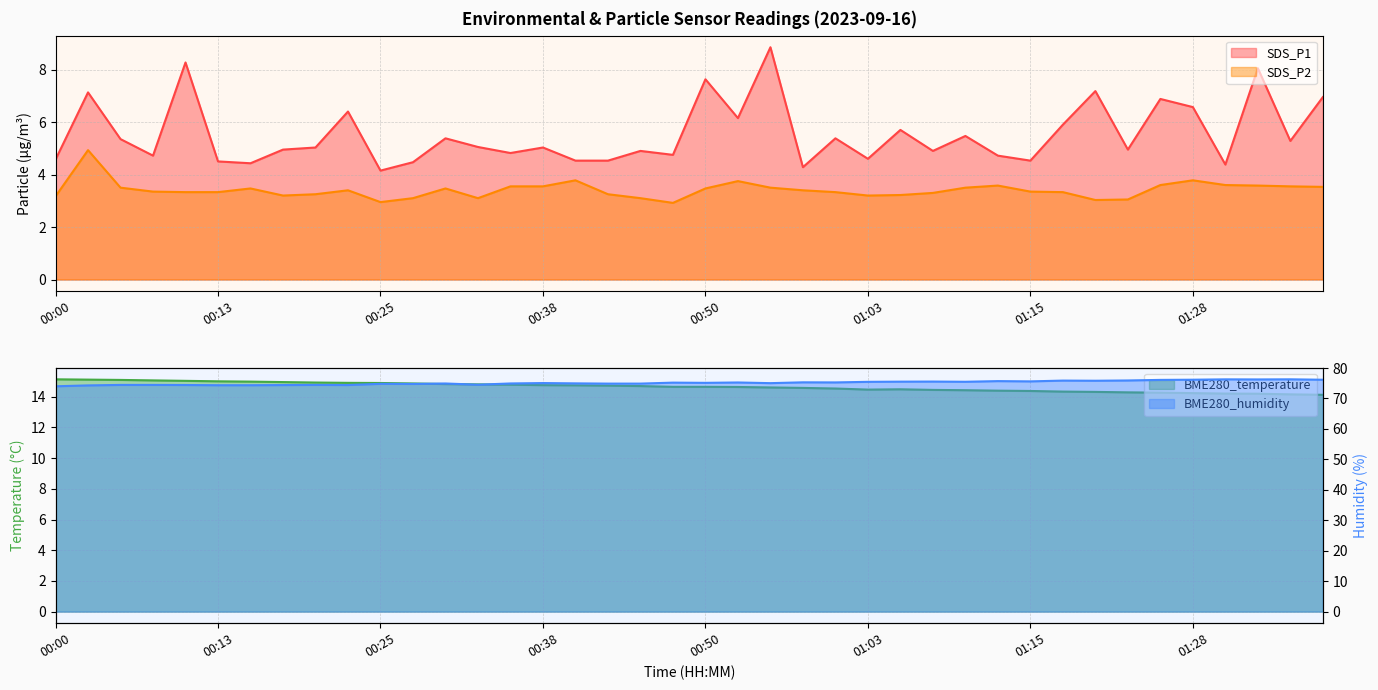

Reading right to left, extract all data points from this chart.

SDS_P1: 01:38=7.0	01:36=5.3	01:33=8.1	01:30=4.4	01:28=6.6	01:25=6.9	01:23=5.0	01:20=7.2	01:18=5.9	01:15=4.5	01:13=4.7	01:10=5.5	01:08=4.9	01:05=5.7	01:03=4.6	01:00=5.4	00:58=4.3	00:55=8.8	00:53=6.2	00:50=7.6	00:48=4.8	00:45=4.9	00:43=4.5	00:40=4.5	00:38=5.0	00:35=4.8	00:33=5.0	00:30=5.4	00:28=4.5	00:25=4.2	00:23=6.4	00:20=5.0	00:18=5.0	00:15=4.4	00:13=4.5	00:10=8.3	00:08=4.7	00:05=5.3	00:03=7.1	00:00=4.6
SDS_P2: 01:38=3.5	01:36=3.5	01:33=3.6	01:30=3.6	01:28=3.8	01:25=3.6	01:23=3.0	01:20=3.0	01:18=3.3	01:15=3.4	01:13=3.6	01:10=3.5	01:08=3.3	01:05=3.2	01:03=3.2	01:00=3.3	00:58=3.4	00:55=3.5	00:53=3.8	00:50=3.5	00:48=2.9	00:45=3.1	00:43=3.2	00:40=3.8	00:38=3.5	00:35=3.5	00:33=3.1	00:30=3.5	00:28=3.1	00:25=3.0	00:23=3.4	00:20=3.2	00:18=3.2	00:15=3.5	00:13=3.3	00:10=3.3	00:08=3.4	00:05=3.5	00:03=4.9	00:00=3.2
BME280_temperature: 01:38=14.1	01:36=14.2	01:33=14.2	01:30=14.2	01:28=14.2	01:25=14.3	01:23=14.3	01:20=14.3	01:18=14.3	01:15=14.4	01:13=14.4	01:10=14.4	01:08=14.4	01:05=14.5	01:03=14.5	01:00=14.5	00:58=14.6	00:55=14.6	00:53=14.6	00:50=14.7	00:48=14.7	00:45=14.7	00:43=14.7	00:40=14.8	00:38=14.8	00:35=14.8	00:33=14.8	00:30=14.8	00:28=14.9	00:25=14.9	00:23=14.9	00:20=14.9	00:18=15.0	00:15=15.0	00:13=15.0	00:10=15.0	00:08=15.1	00:05=15.1	00:03=15.1	00:00=15.1
BME280_humidity: 01:38=76.2	01:36=76.3	01:33=76.3	01:30=76.3	01:28=76.2	01:25=76.1	01:23=75.9	01:20=75.8	01:18=75.9	01:15=75.6	01:13=75.7	01:10=75.5	01:08=75.6	01:05=75.5	01:03=75.5	01:00=75.3	00:58=75.3	00:55=75.0	00:53=75.3	00:50=75.1	00:48=75.2	00:45=74.9	00:43=74.9	00:40=75.0	00:38=75.1	00:35=74.9	00:33=74.5	00:30=74.9	00:28=74.8	00:25=74.8	00:23=74.4	00:20=74.5	00:18=74.4	00:15=74.4	00:13=74.4	00:10=74.4	00:08=74.5	00:05=74.5	00:03=74.3	00:00=74.0